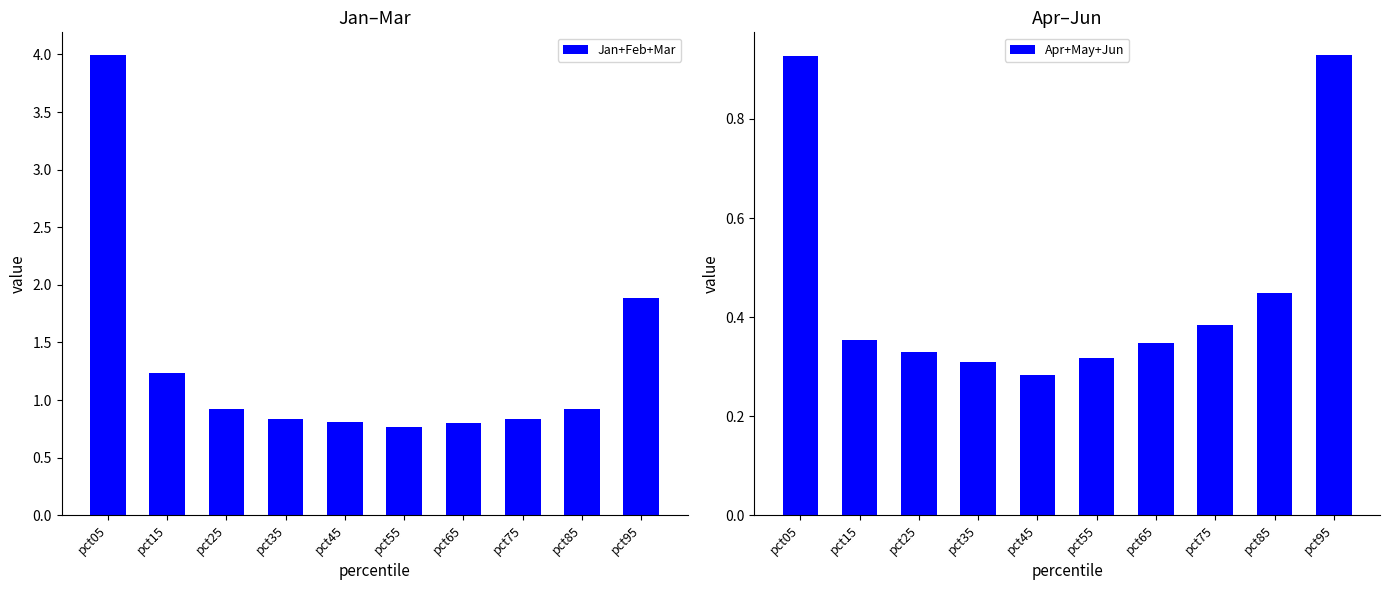

What is the sum of the Jan+Feb+Mar values at pct55 and pct15?

2.0